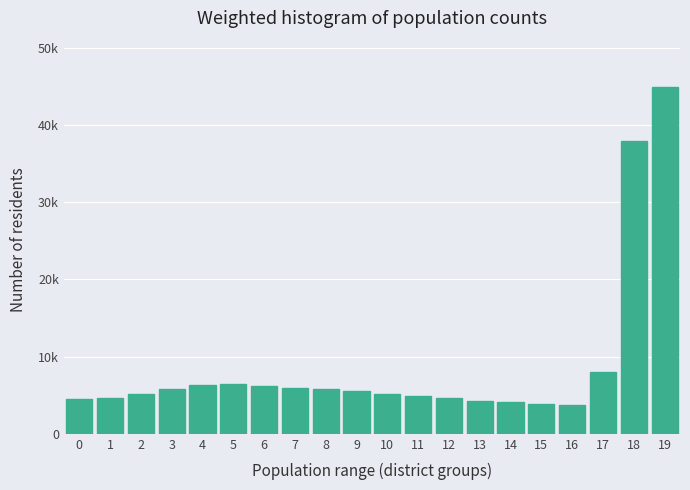

Are the bars horizontal?

No